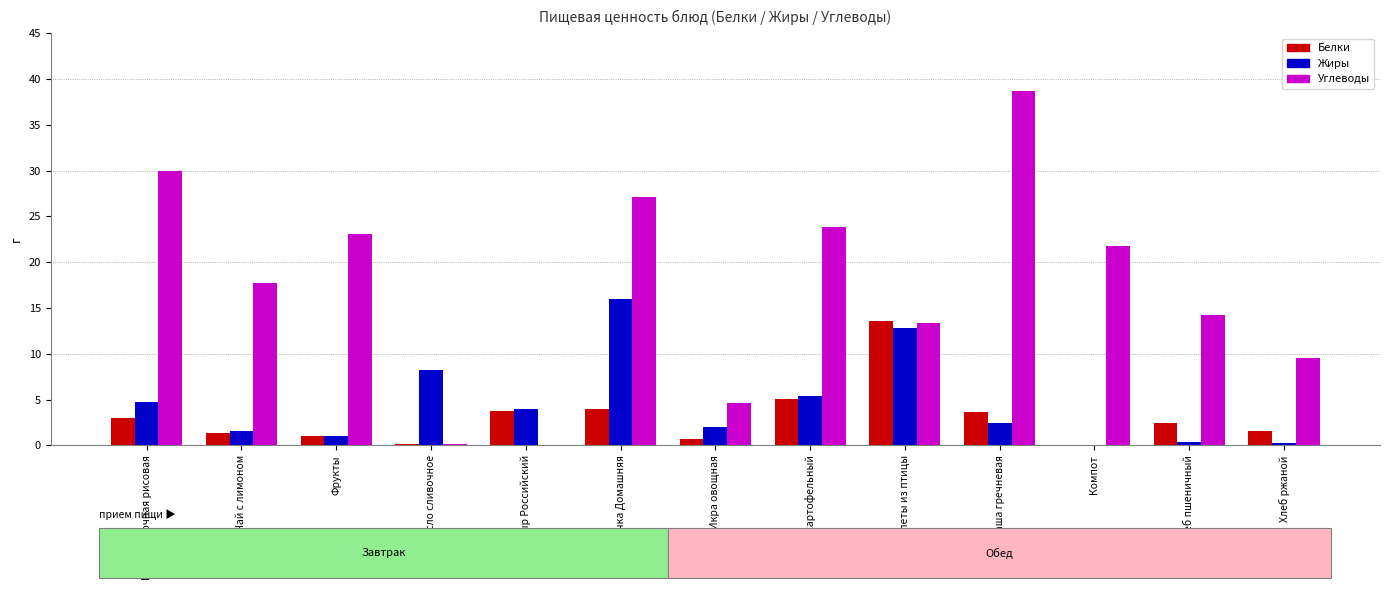

True or false: Белки has a value of 2.4 at Хлеб пшеничный.

True